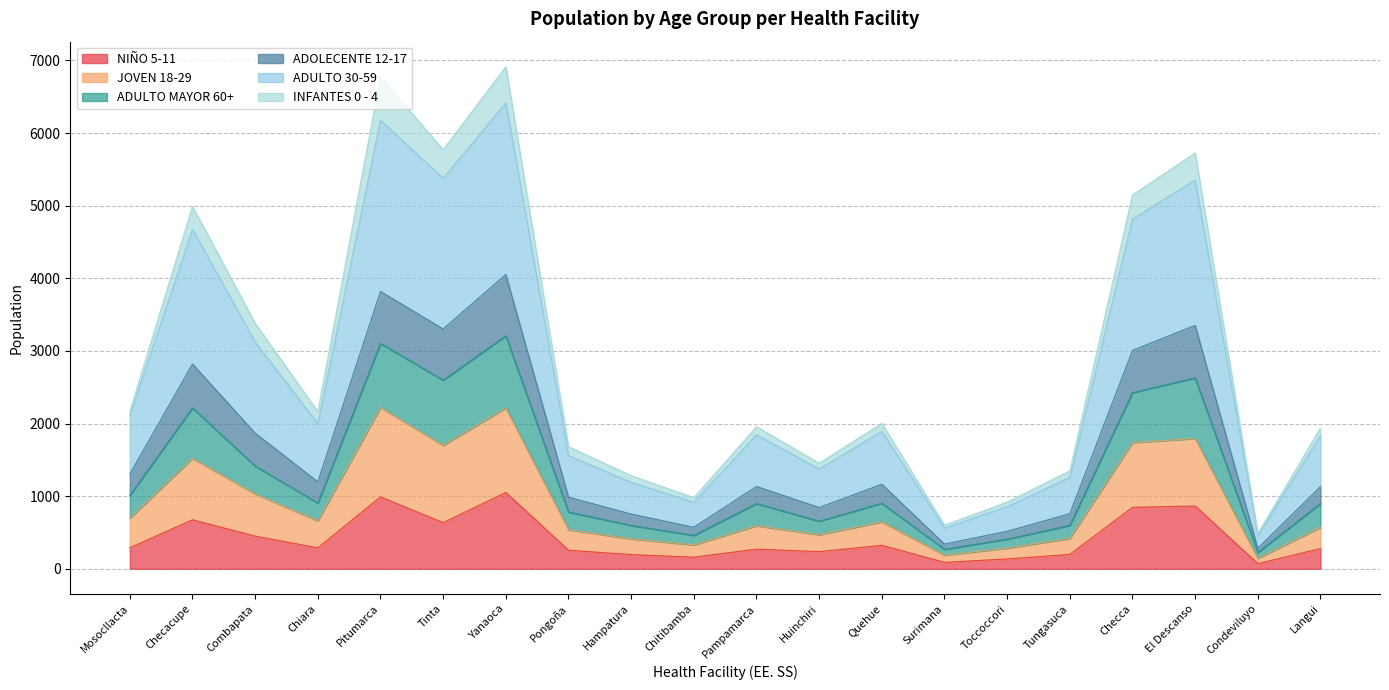

What is the total value across all series at Tinta?

5771